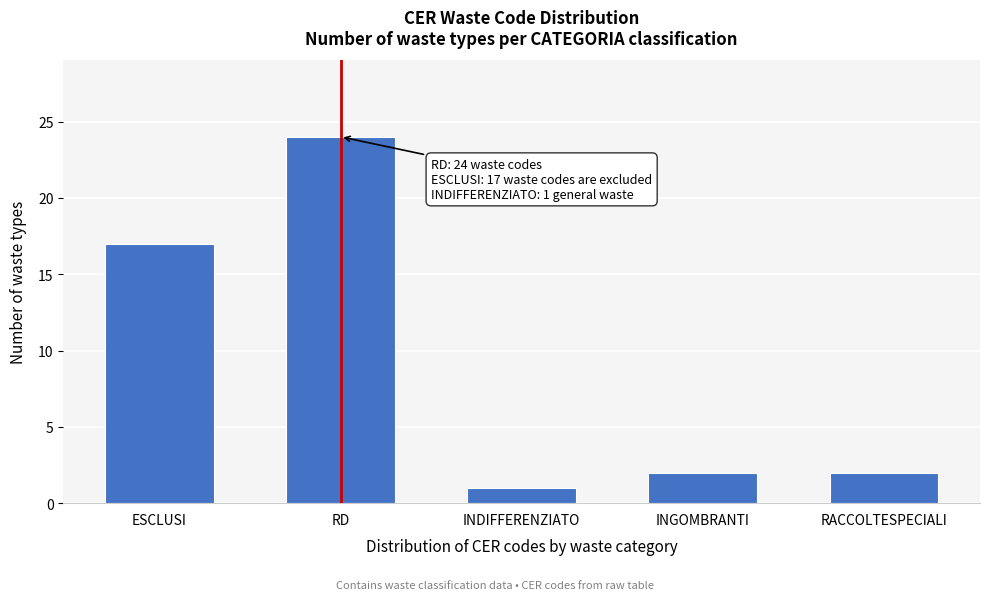

Reading left to right, list all the values displayed in this chart.

17	24	1	2	2